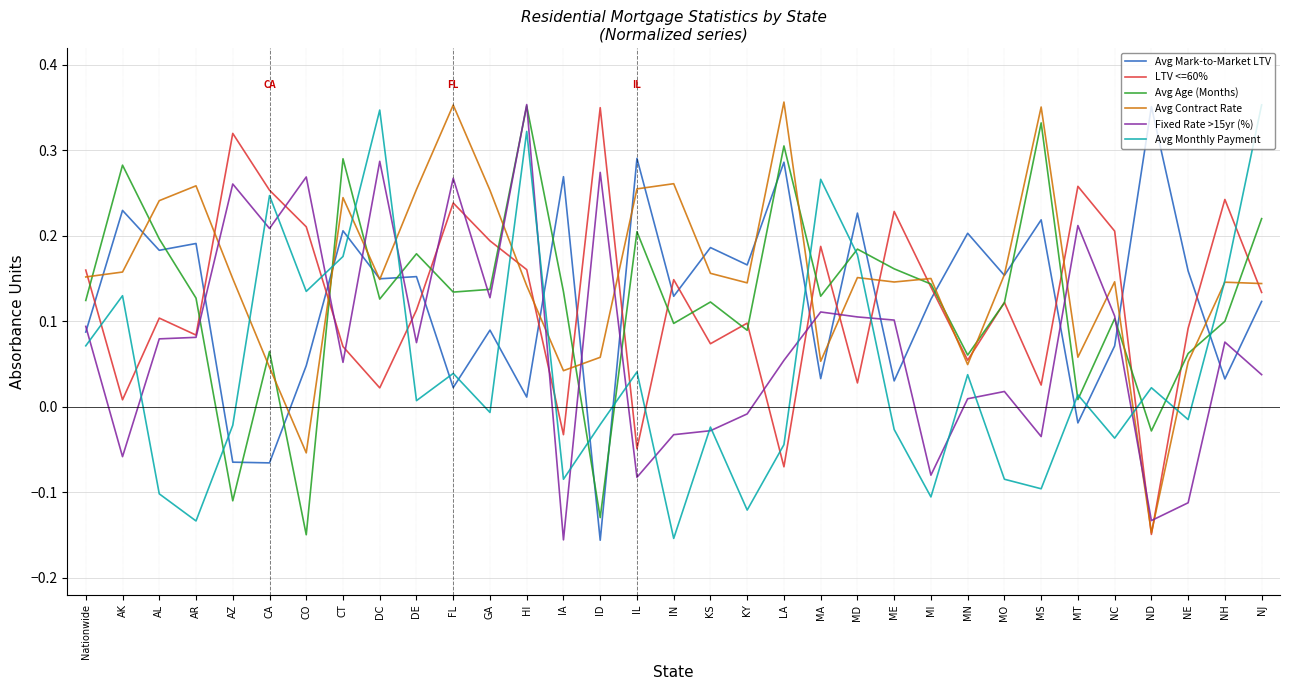

What is the approximate value of Avg Monthly Payment at Nationwide?

0.1